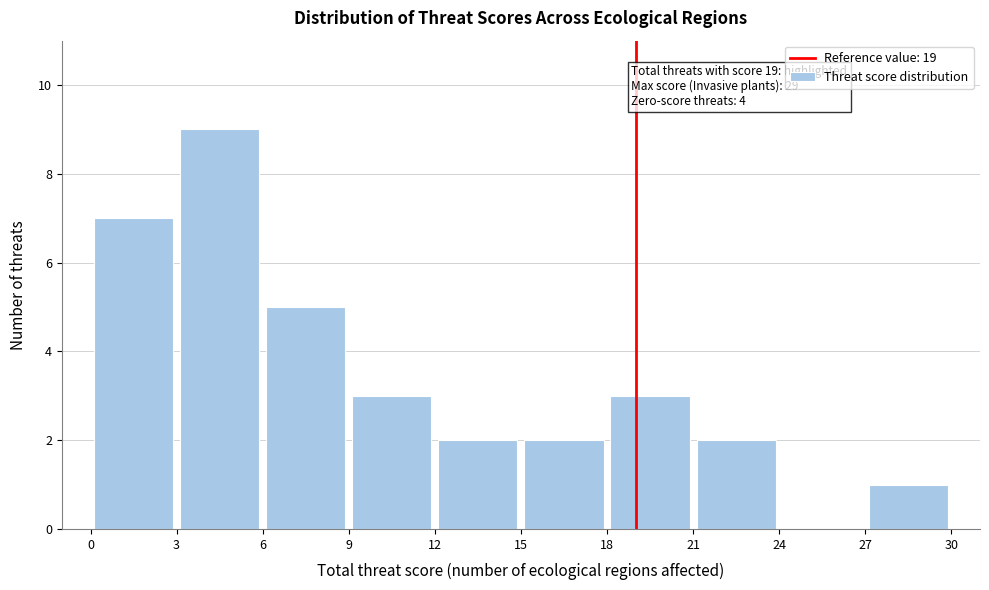

Which range on the x-axis has the tallest bar?

3 to 6